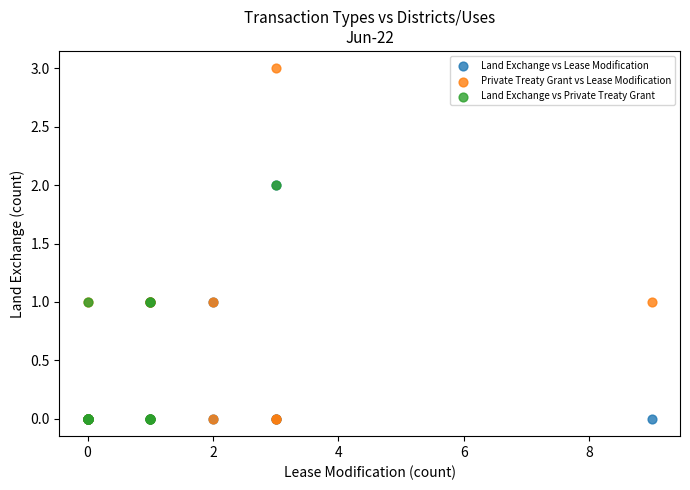

Which series contains the highest Y value?

Private Treaty Grant vs Lease Modification